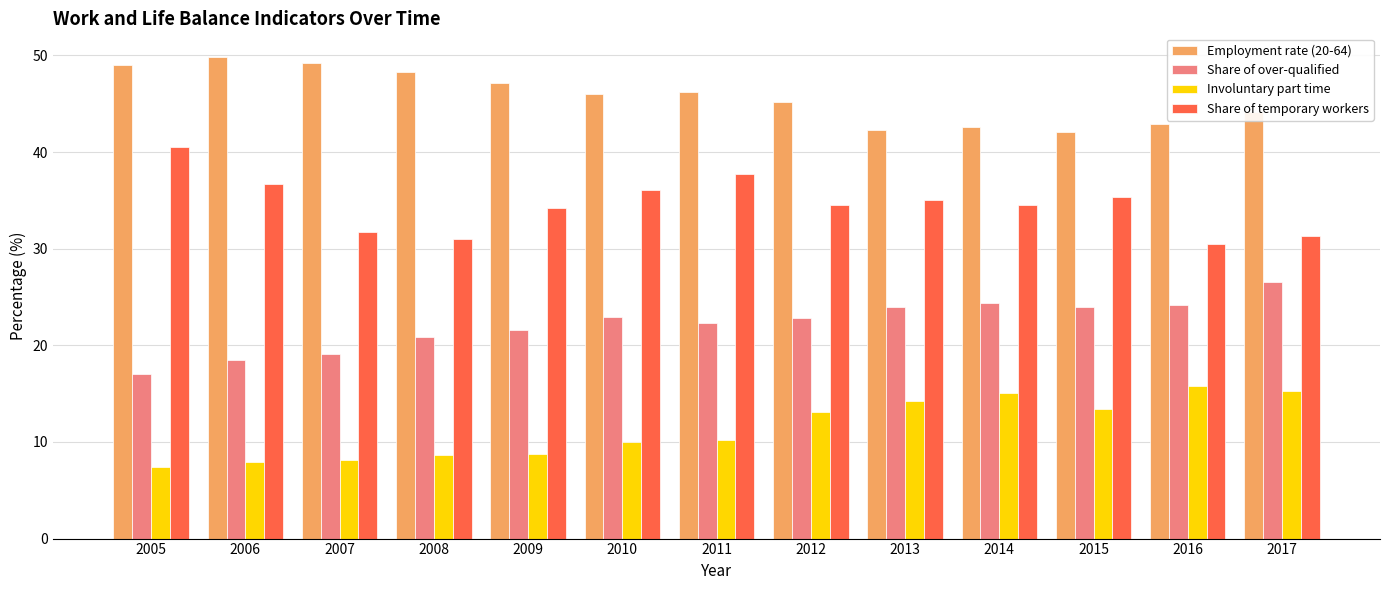

What is the difference between the Involuntary part time values at 2013 and 2016?

1.6